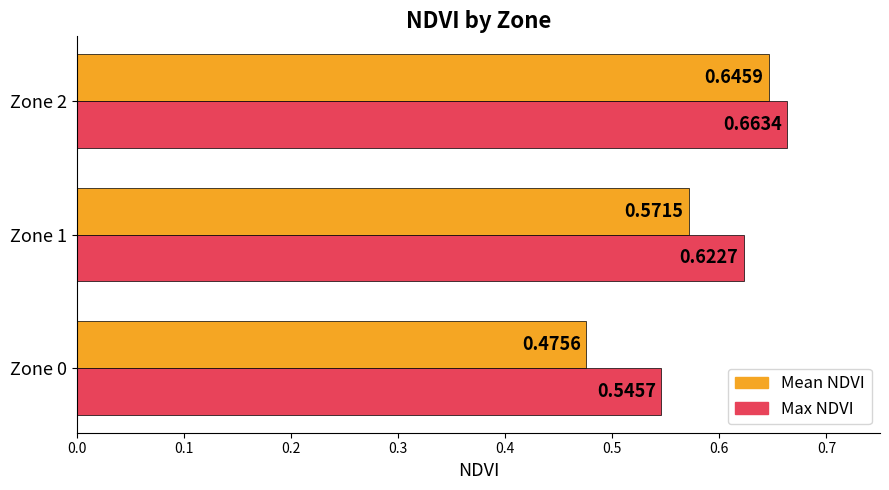

What is the sum of the Max NDVI values at Zone 1 and Zone 2?

1.3